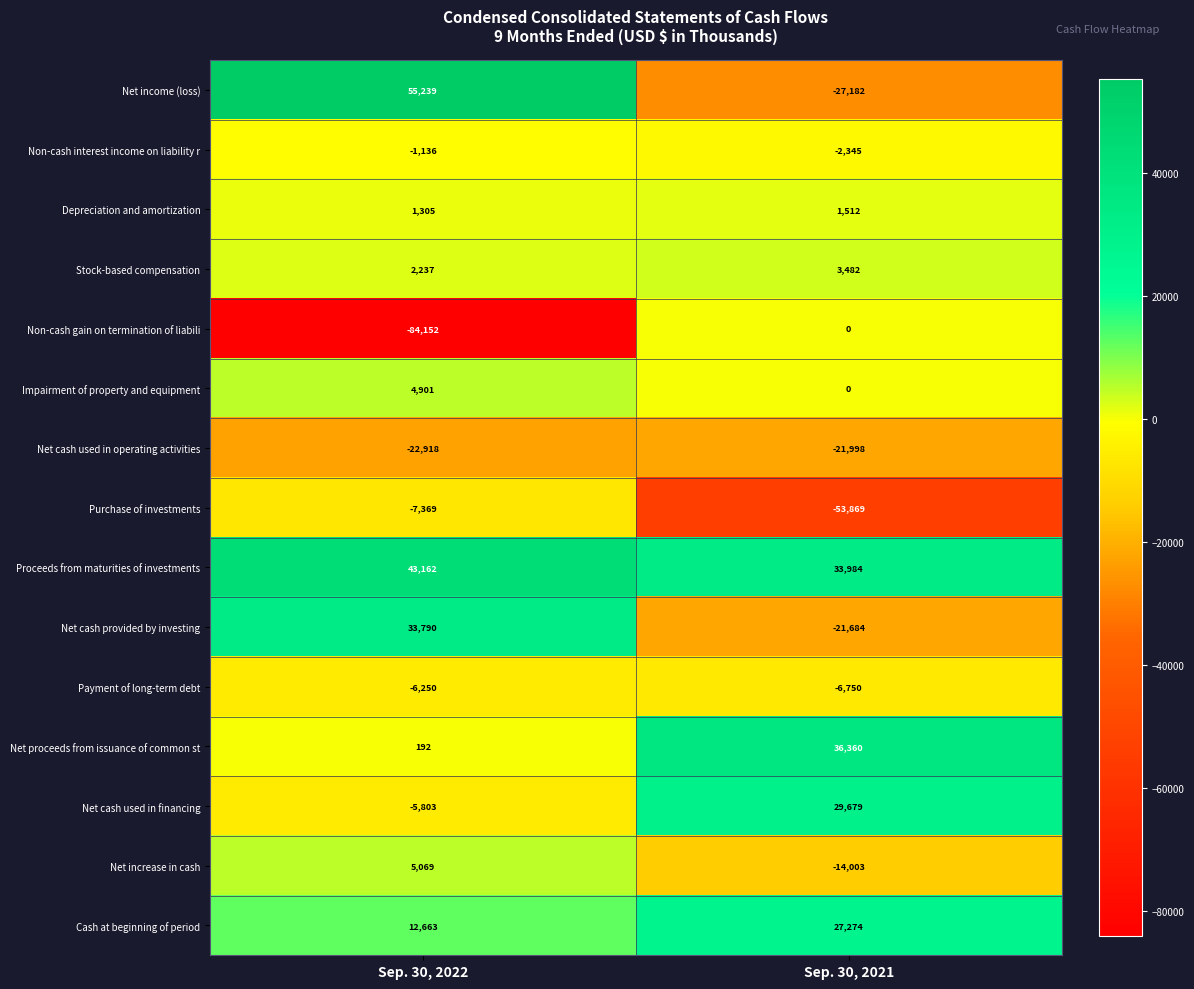

How many data points in Stock-based compensation are less than 3482?

1